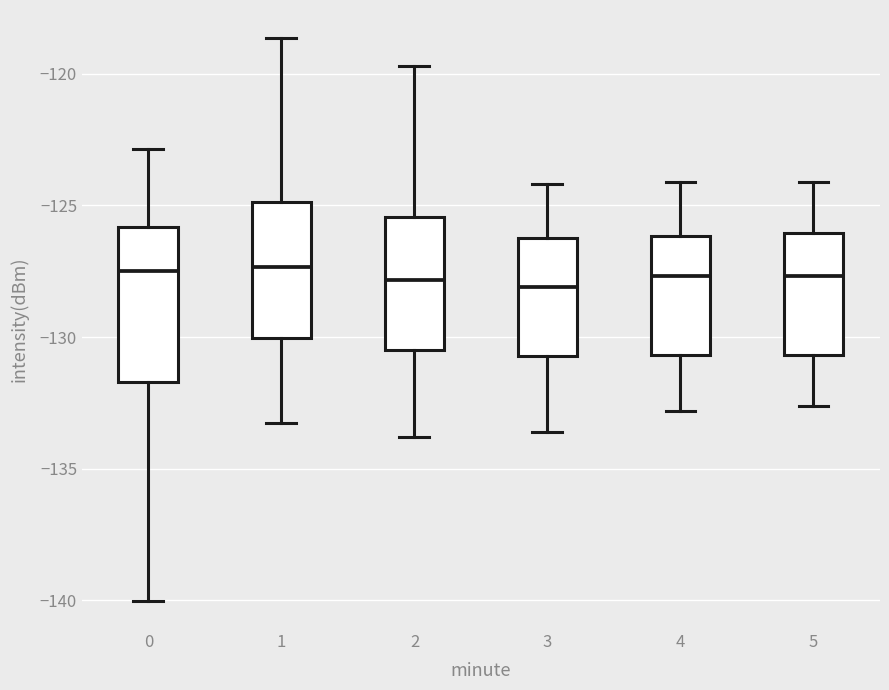

Comparing the boxes themselves (not the whiskers), which one is the tallest?

0